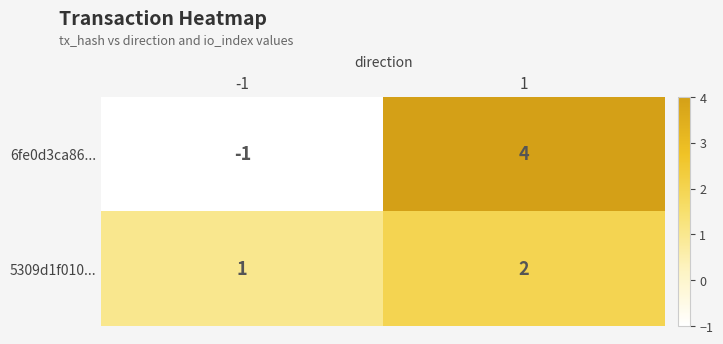

What is the sum of all 5309d1f010... values?

3